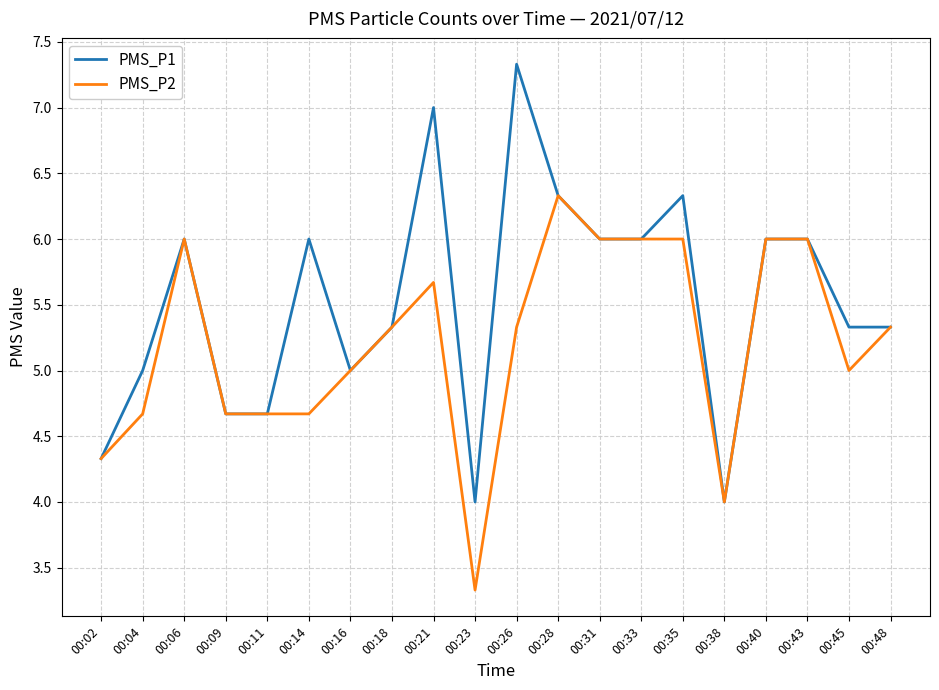

Reading left to right, transcribe all the data shown in this chart.

PMS_P1: 00:02=4.3	00:04=5.0	00:06=6.0	00:09=4.7	00:11=4.7	00:14=6.0	00:16=5.0	00:18=5.3	00:21=7.0	00:23=4.0	00:26=7.3	00:28=6.3	00:31=6.0	00:33=6.0	00:35=6.3	00:38=4.0	00:40=6.0	00:43=6.0	00:45=5.3	00:48=5.3
PMS_P2: 00:02=4.3	00:04=4.7	00:06=6.0	00:09=4.7	00:11=4.7	00:14=4.7	00:16=5.0	00:18=5.3	00:21=5.7	00:23=3.3	00:26=5.3	00:28=6.3	00:31=6.0	00:33=6.0	00:35=6.0	00:38=4.0	00:40=6.0	00:43=6.0	00:45=5.0	00:48=5.3